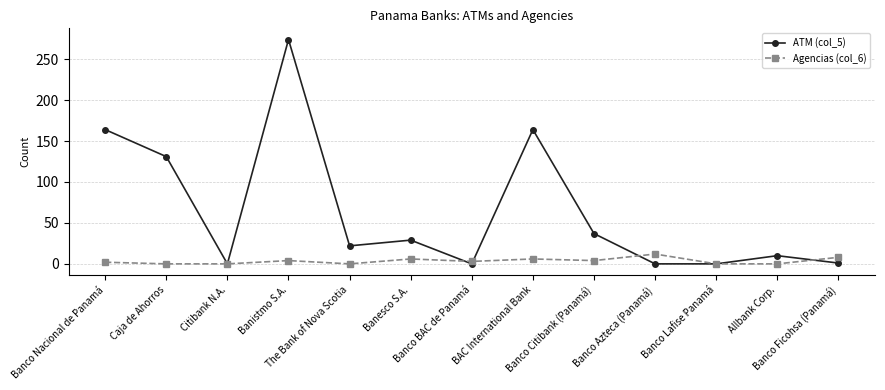

List the series in order of their peak value, lowest first.

Agencias (col_6), ATM (col_5)